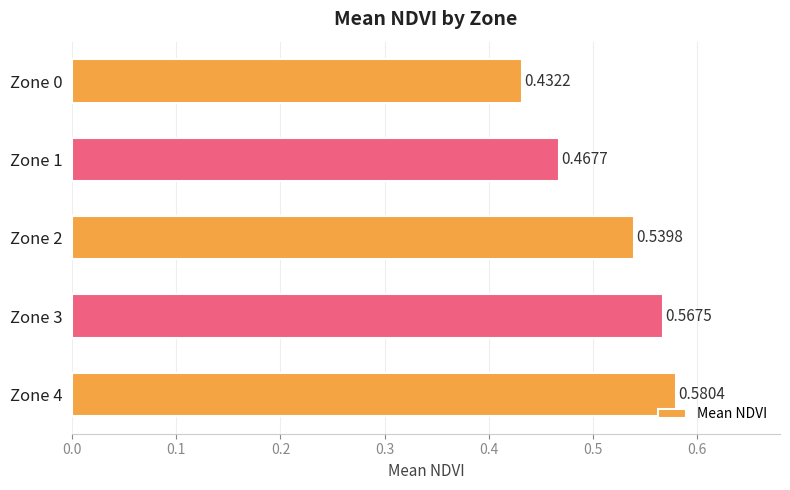

Rank the categories by value from lowest to highest.

Zone 0, Zone 1, Zone 2, Zone 3, Zone 4